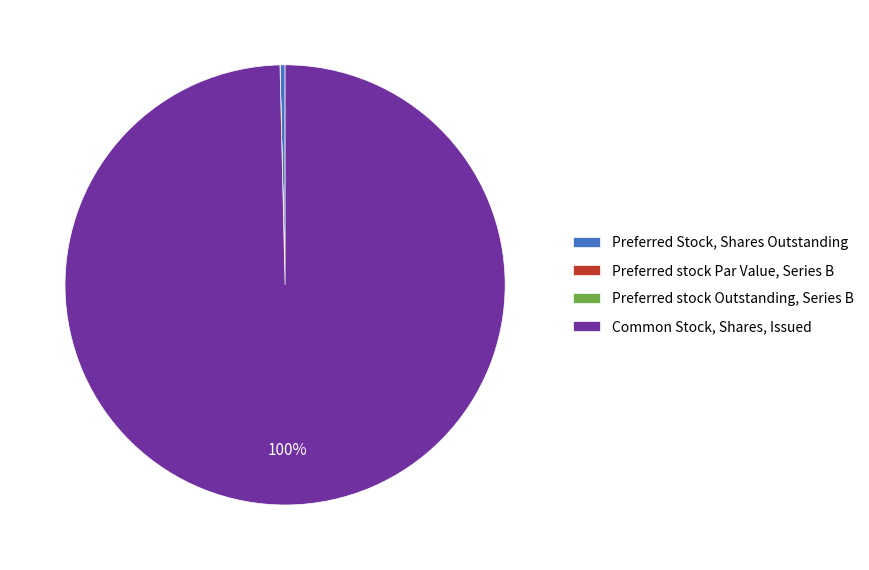

What is the majority slice?

Common Stock, Shares, Issued